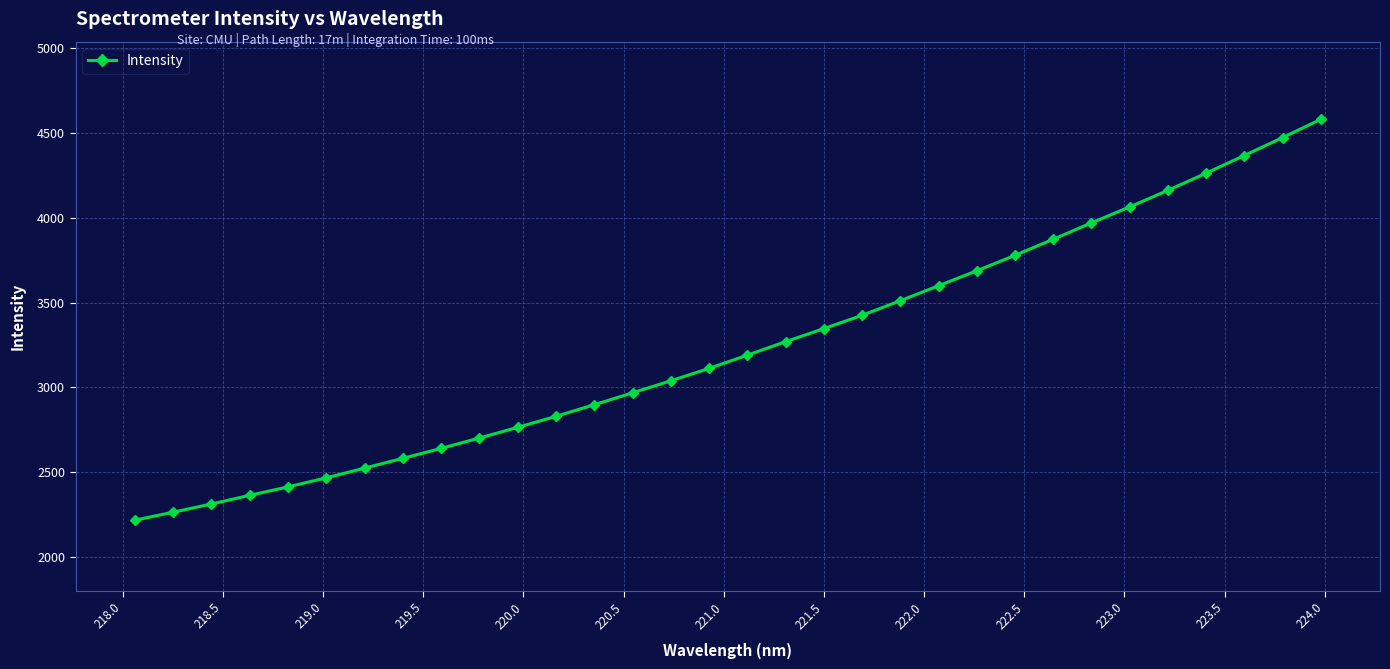

What is the difference between the second highest and minimum values?

2254.4